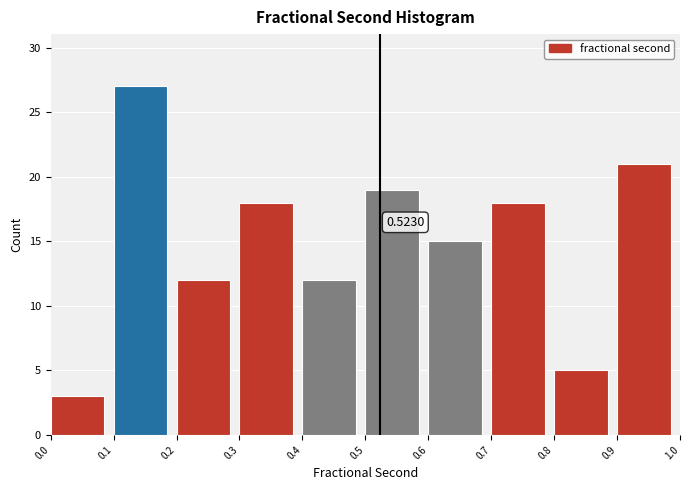

Which range on the x-axis has the tallest bar?

0.1 to 0.2